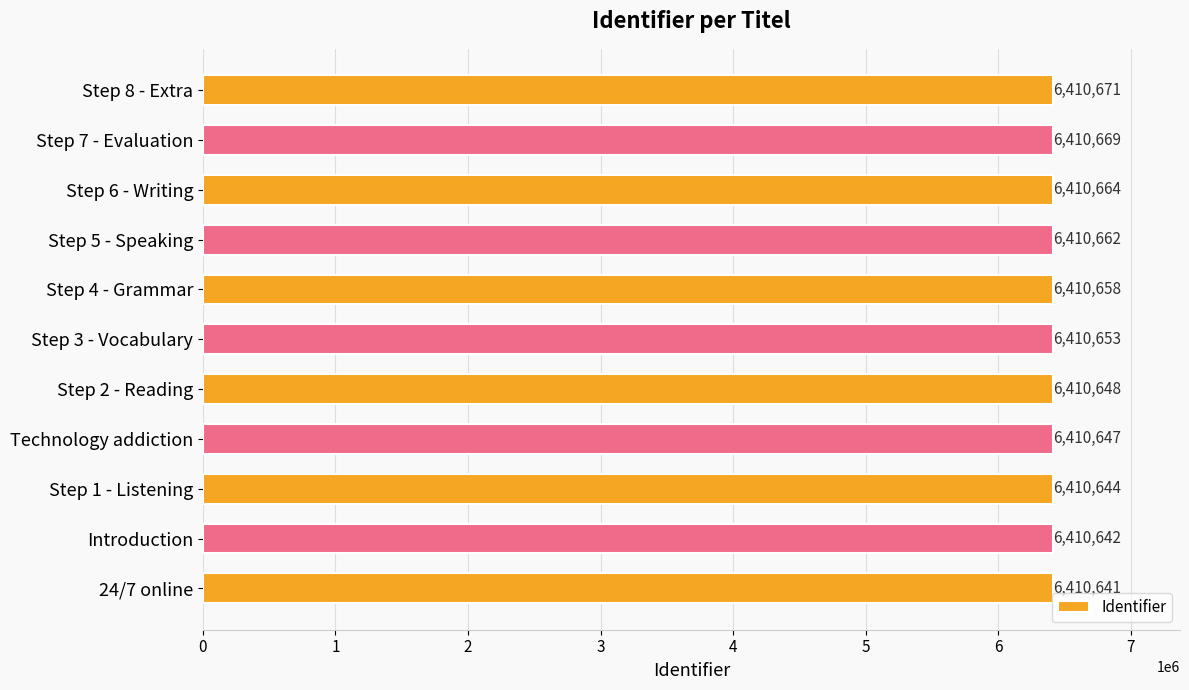

Reading top to bottom, what are all the values shown in this chart?

Step 8 - Extra=6410671	Step 7 - Evaluation=6410669	Step 6 - Writing=6410664	Step 5 - Speaking=6410662	Step 4 - Grammar=6410658	Step 3 - Vocabulary=6410653	Step 2 - Reading=6410648	Technology addiction=6410647	Step 1 - Listening=6410644	Introduction=6410642	24/7 online=6410641